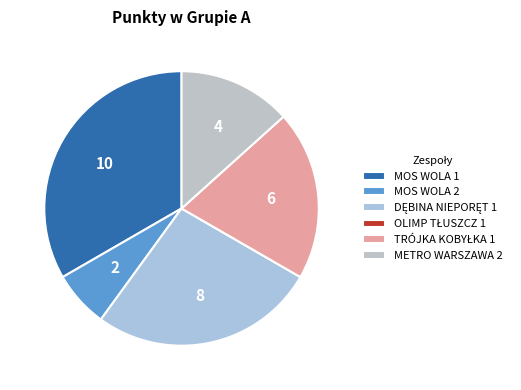

Is there a majority slice in this chart?

No